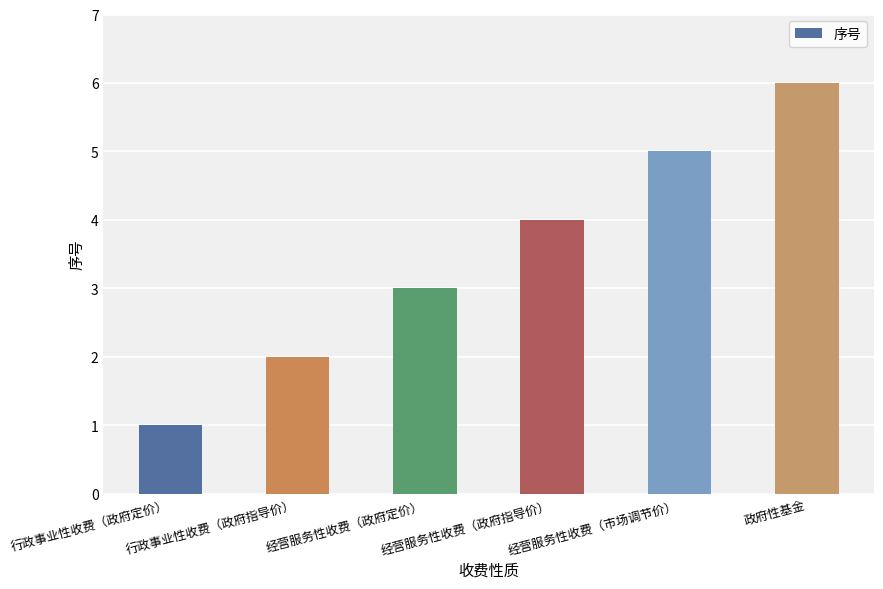

At which category does the chart reach its minimum across all series?

行政事业性收费（政府定价）